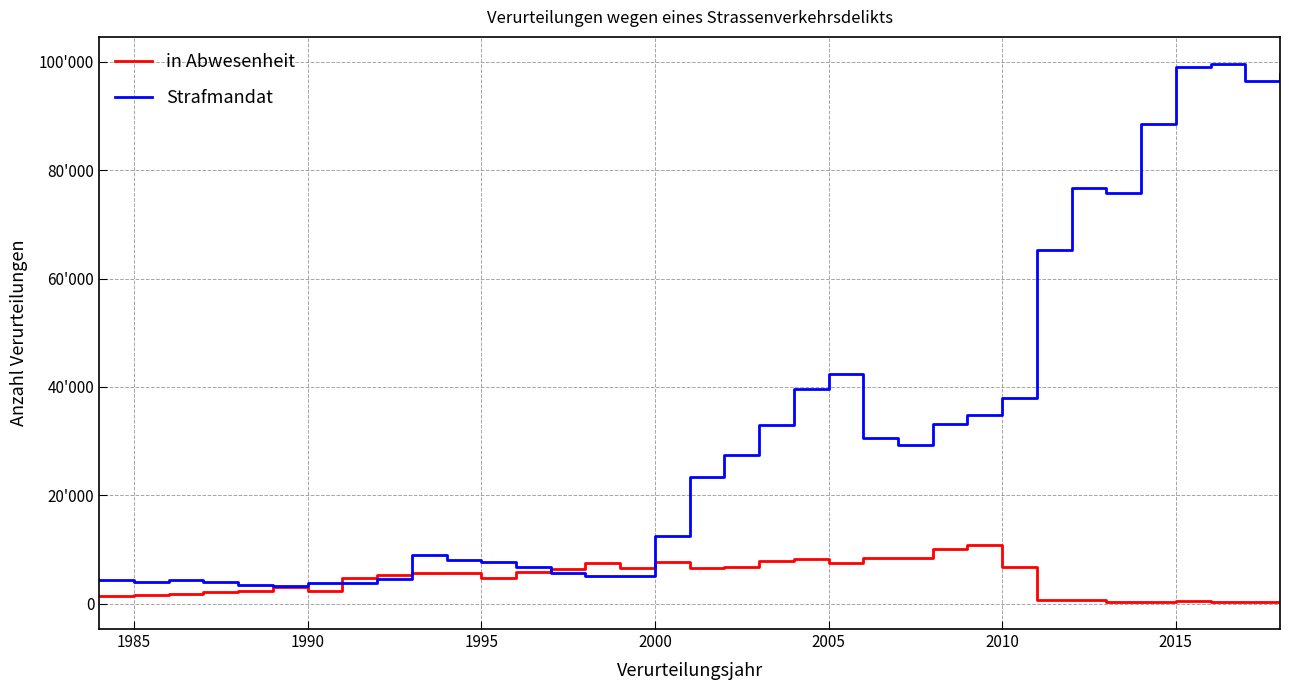

List the series in order of their peak value, lowest first.

in Abwesenheit, Strafmandat